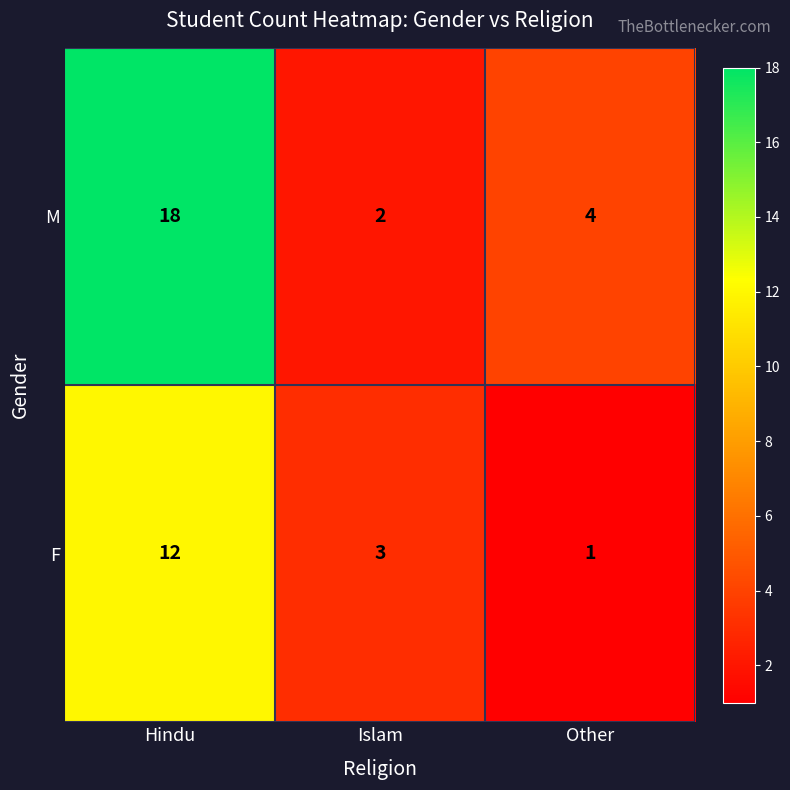

Which series has the widest spread of values?

M